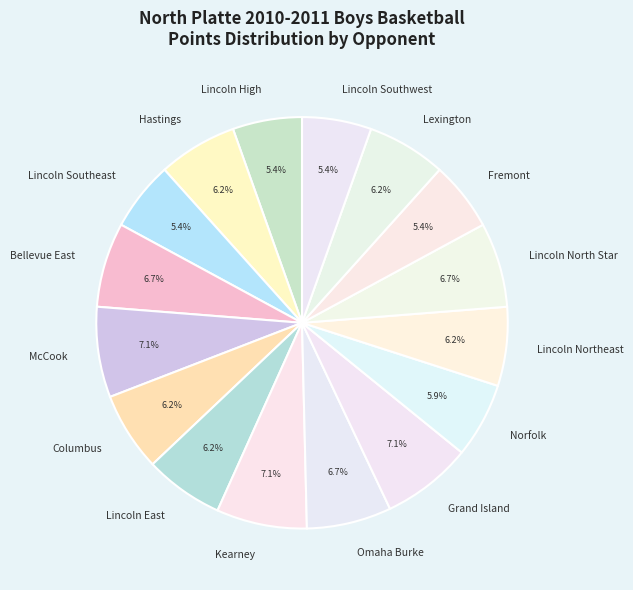

Does Lincoln Northeast account for over 50% of the chart?

No